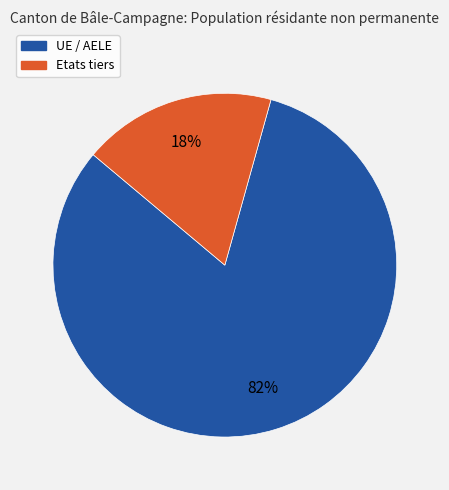

To the nearest percent, what is the combined percentage of Etats tiers and UE / AELE?

100%